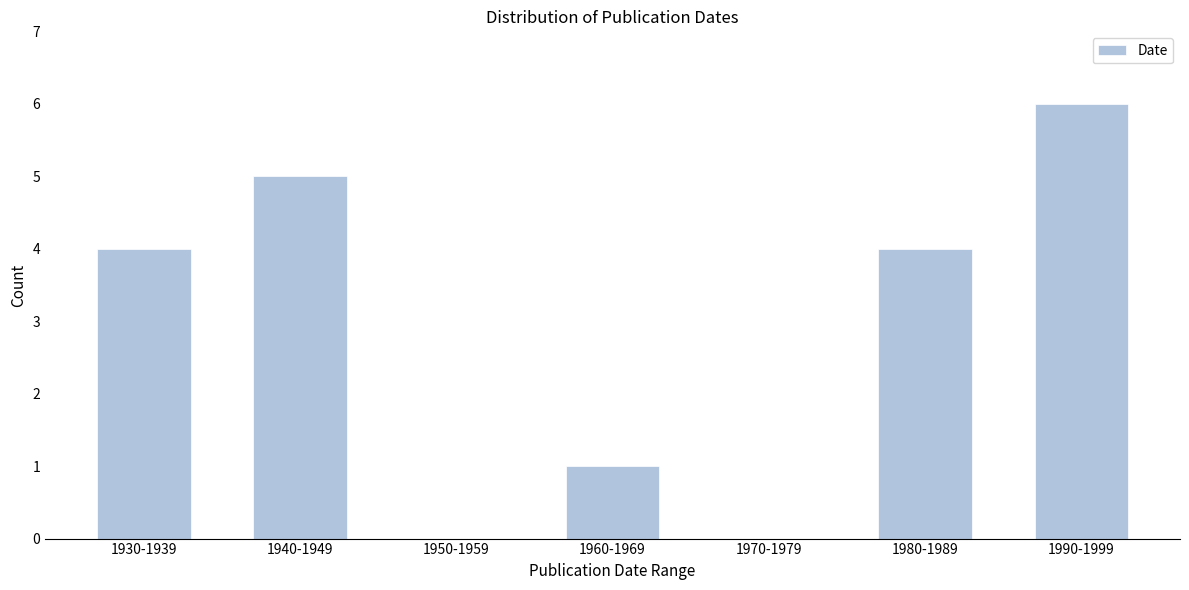

Reading right to left, transcribe all the data shown in this chart.

1990-1999=6	1980-1989=4	1970-1979=0	1960-1969=1	1950-1959=0	1940-1949=5	1930-1939=4